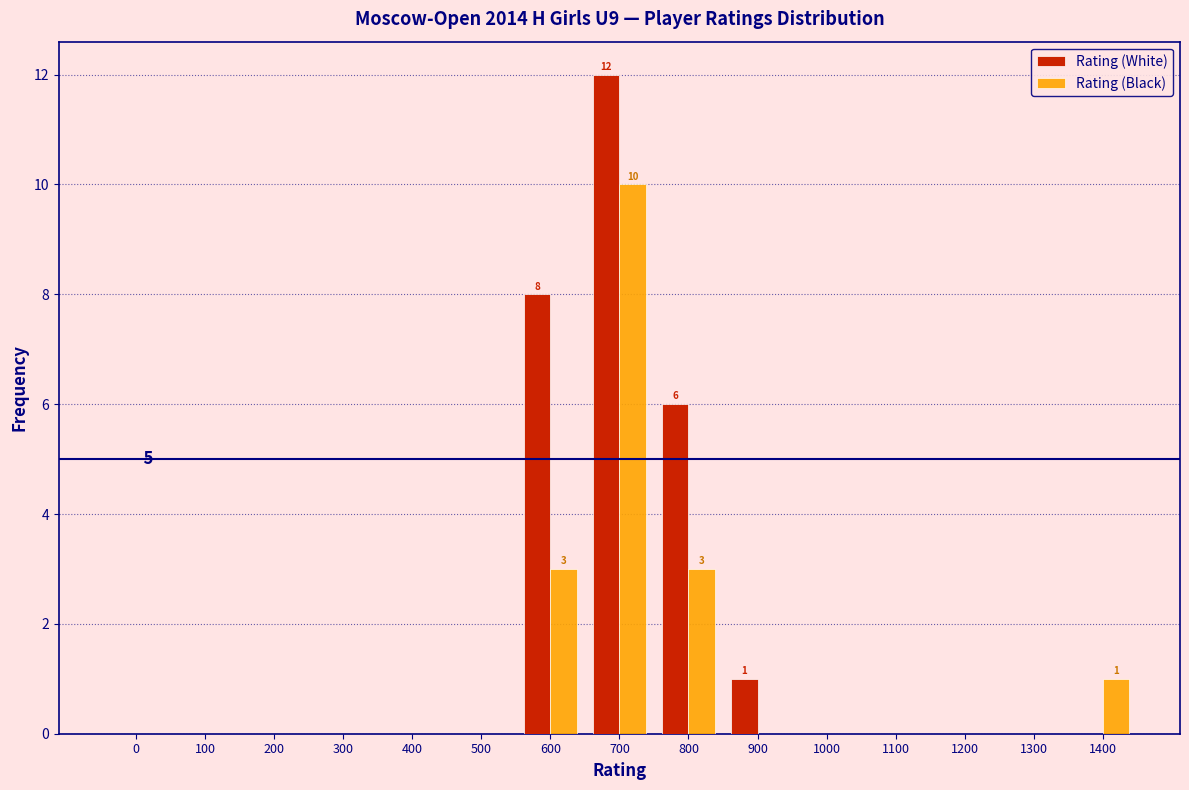

Reading right to left, list all the values displayed in this chart.

Rating (White): 1400=0	1300=0	1200=0	1100=0	1000=0	900=1	800=6	700=12	600=8	500=0	400=0	300=0	200=0	100=0	0=0
Rating (Black): 1400=1	1300=0	1200=0	1100=0	1000=0	900=0	800=3	700=10	600=3	500=0	400=0	300=0	200=0	100=0	0=0